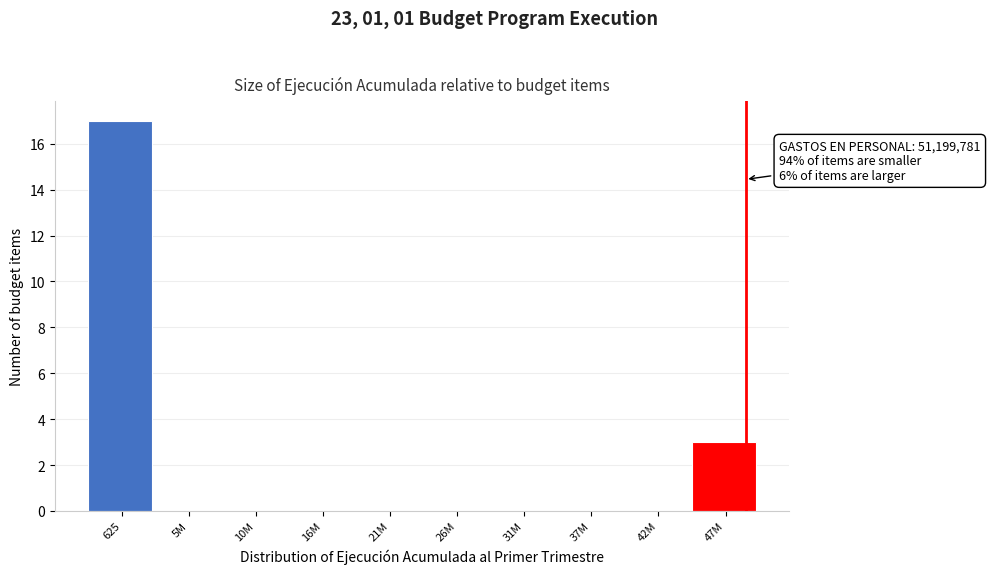

Reading right to left, what are all the values shown in this chart?

47M=3	42M=0	37M=0	31M=0	26M=0	21M=0	16M=0	10M=0	5M=0	625=17